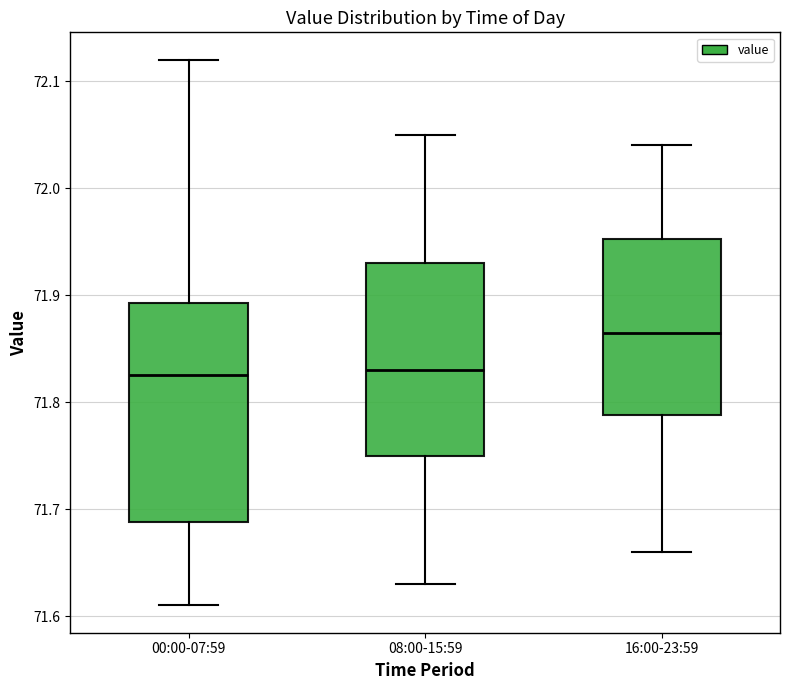

Where is the upper edge of the box for 08:00-15:59 on the y-axis? The values are not printed on the chart, so give them approximately, as read against the axis.

71.93